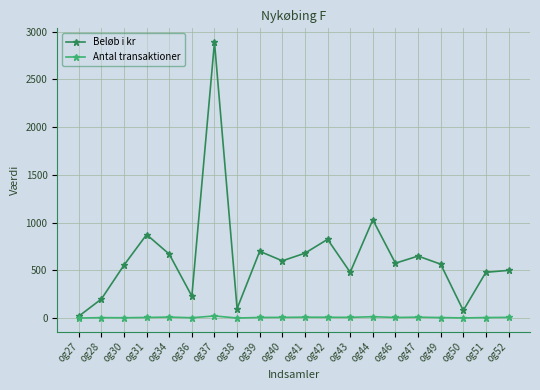

What is the minimum value shown in the chart?

1